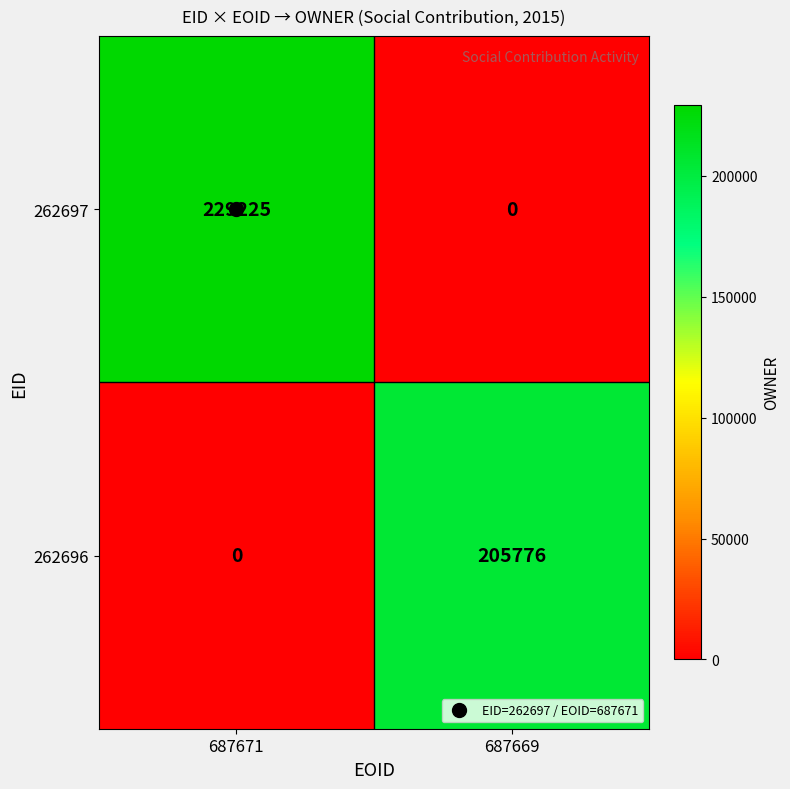

What is the total value across all series at 687669?

205776